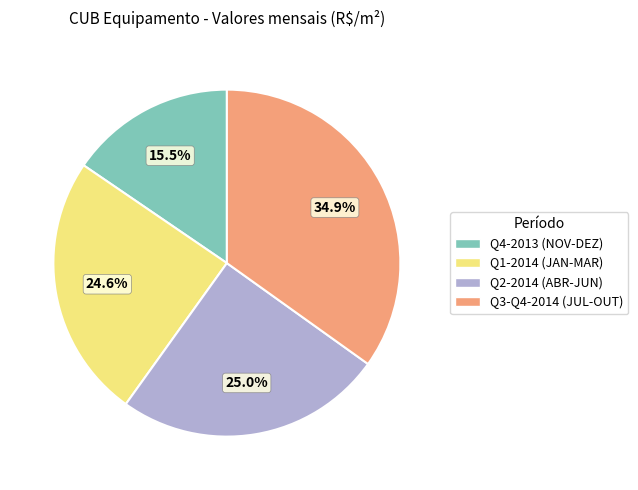

Is there a majority slice in this chart?

No